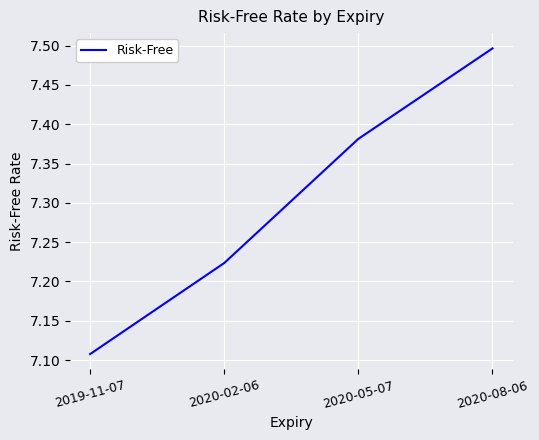

How many lines are shown in the chart?

1